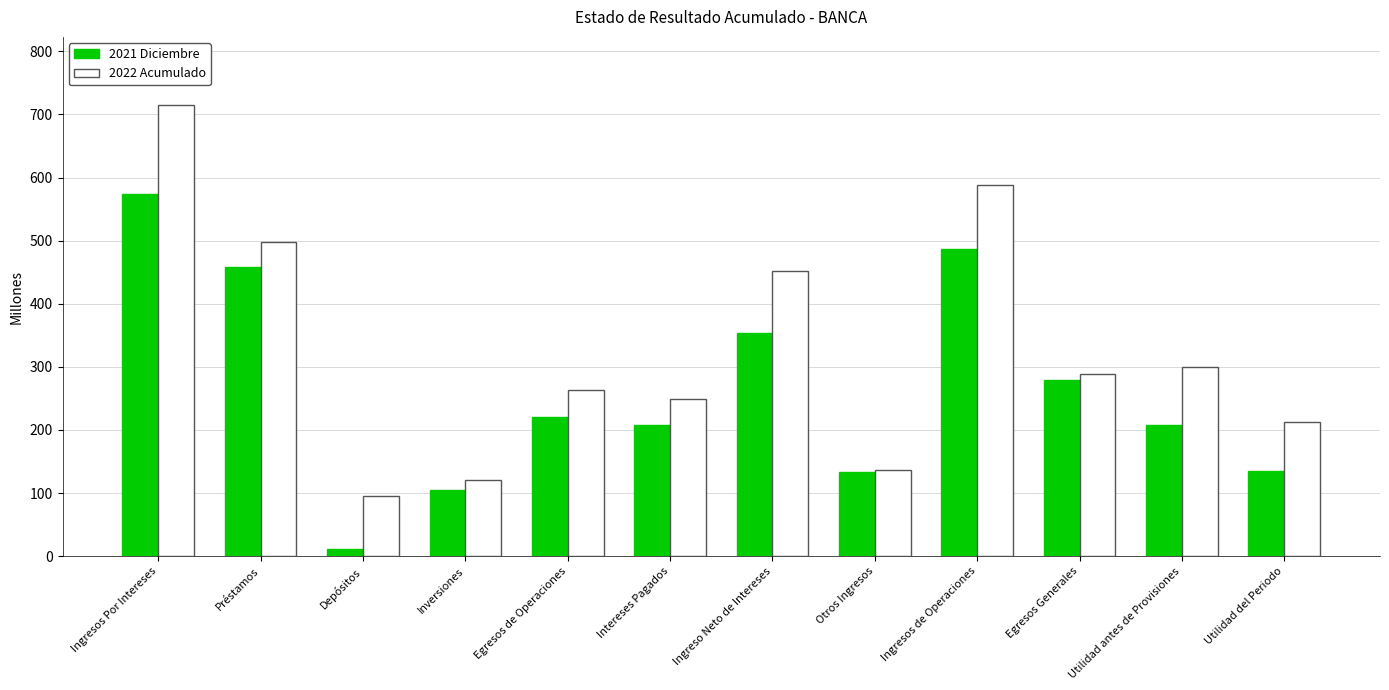

What is the difference between the maximum and minimum values in the 2022 Acumulado series?

619.8